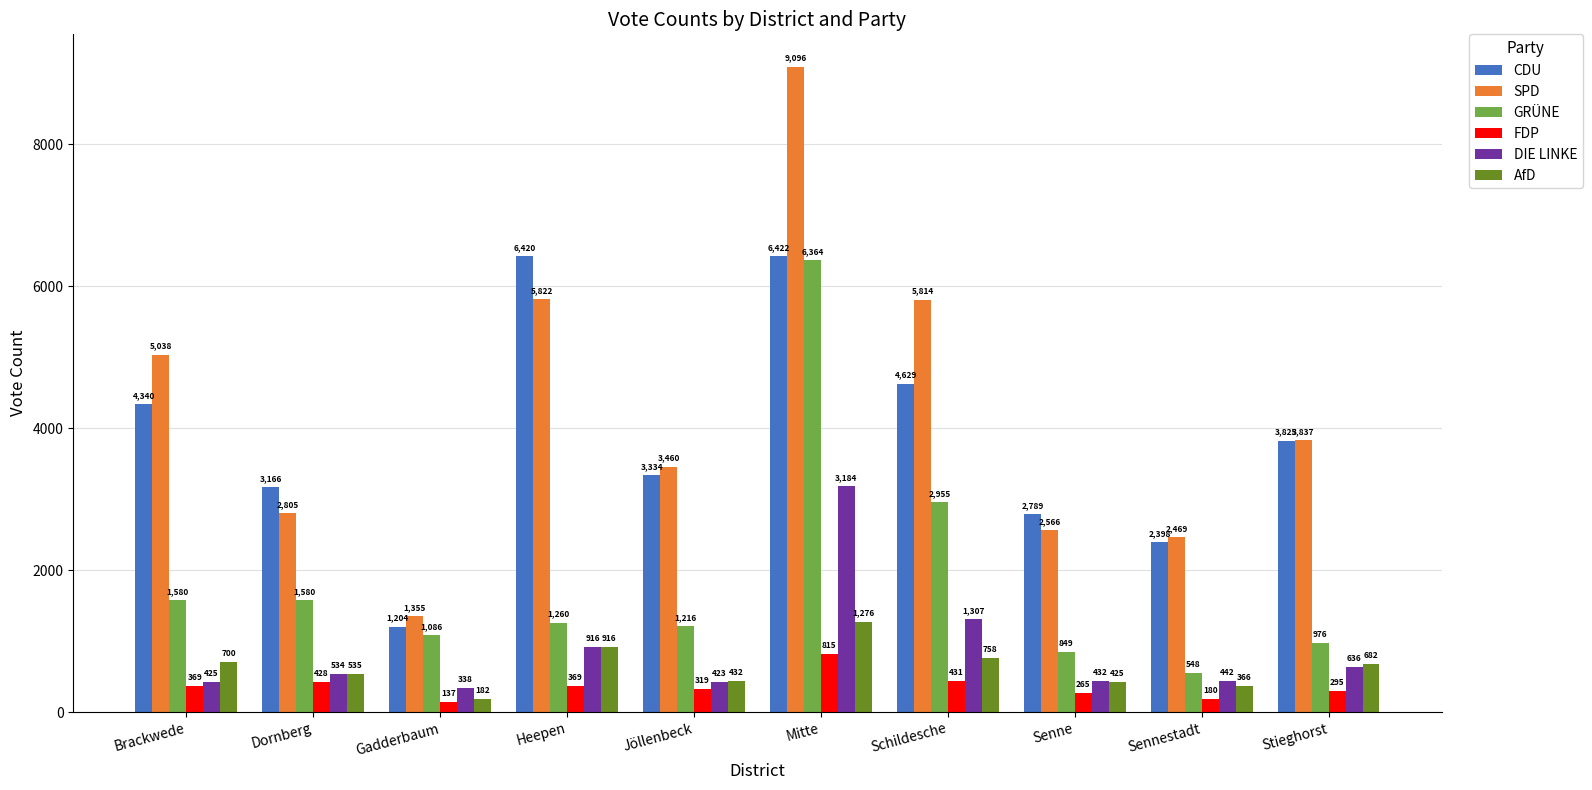

Where does the CDU series first go above 3825?

Brackwede